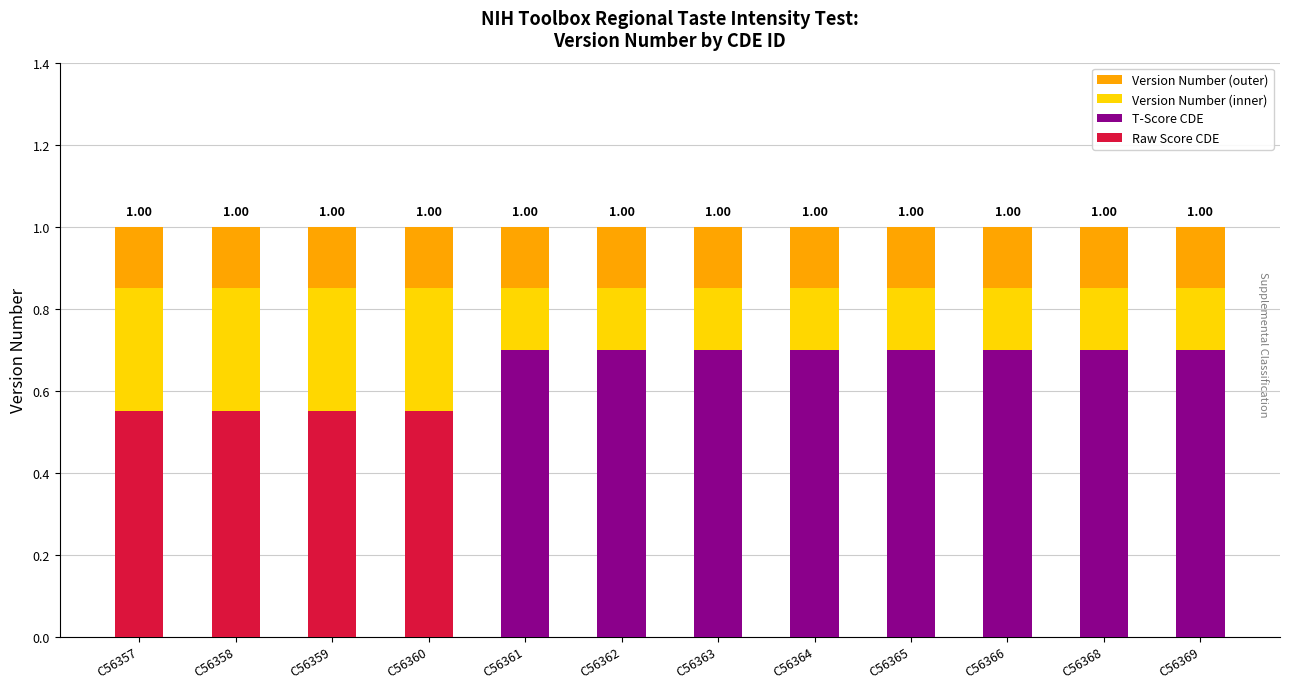

The value of Version Number (inner) at C56363 is 0.8. True or false?

True